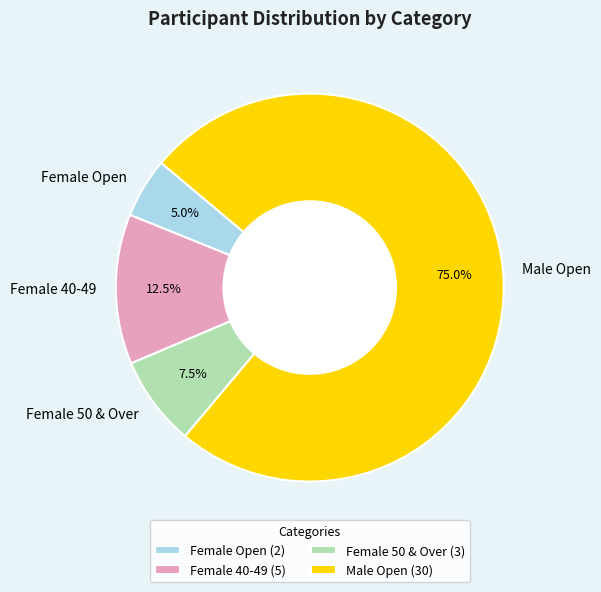

What is the ratio of the value at Female Open to the value at Female 40-49?

0.4